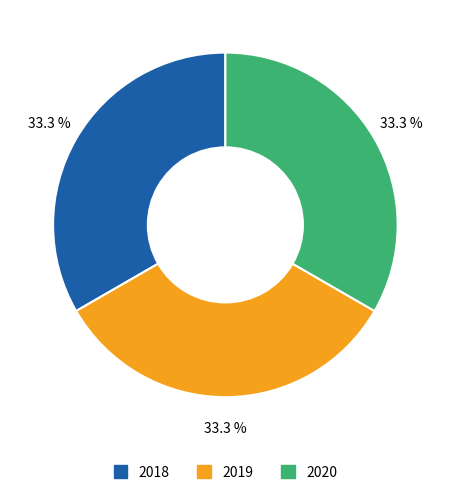

To the nearest percent, what is the difference between the 2020 and 2018 slice percentages?

0%